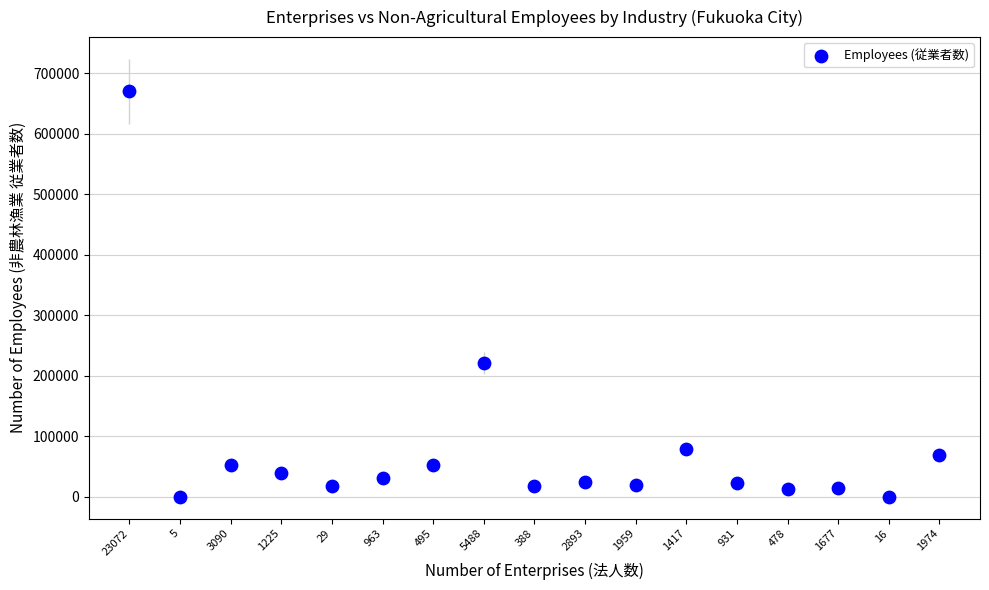

What Y value in the scatter plot is closest to 334796?

220945